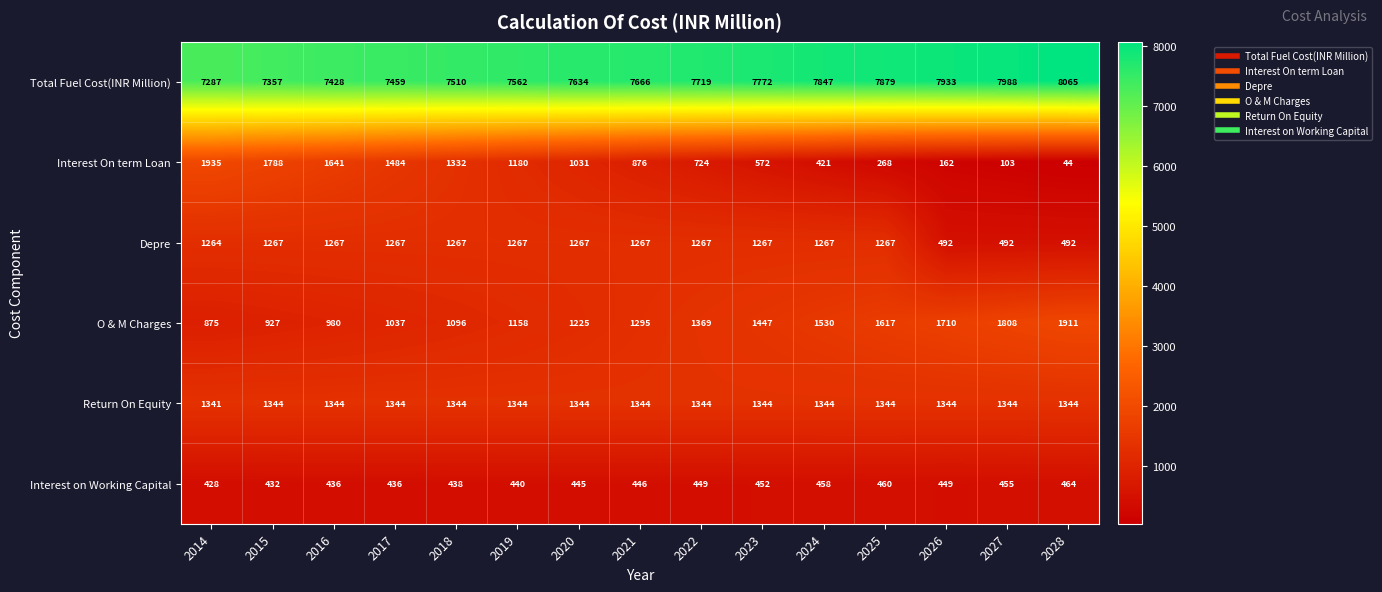

Count the number of categories in the chart.

15